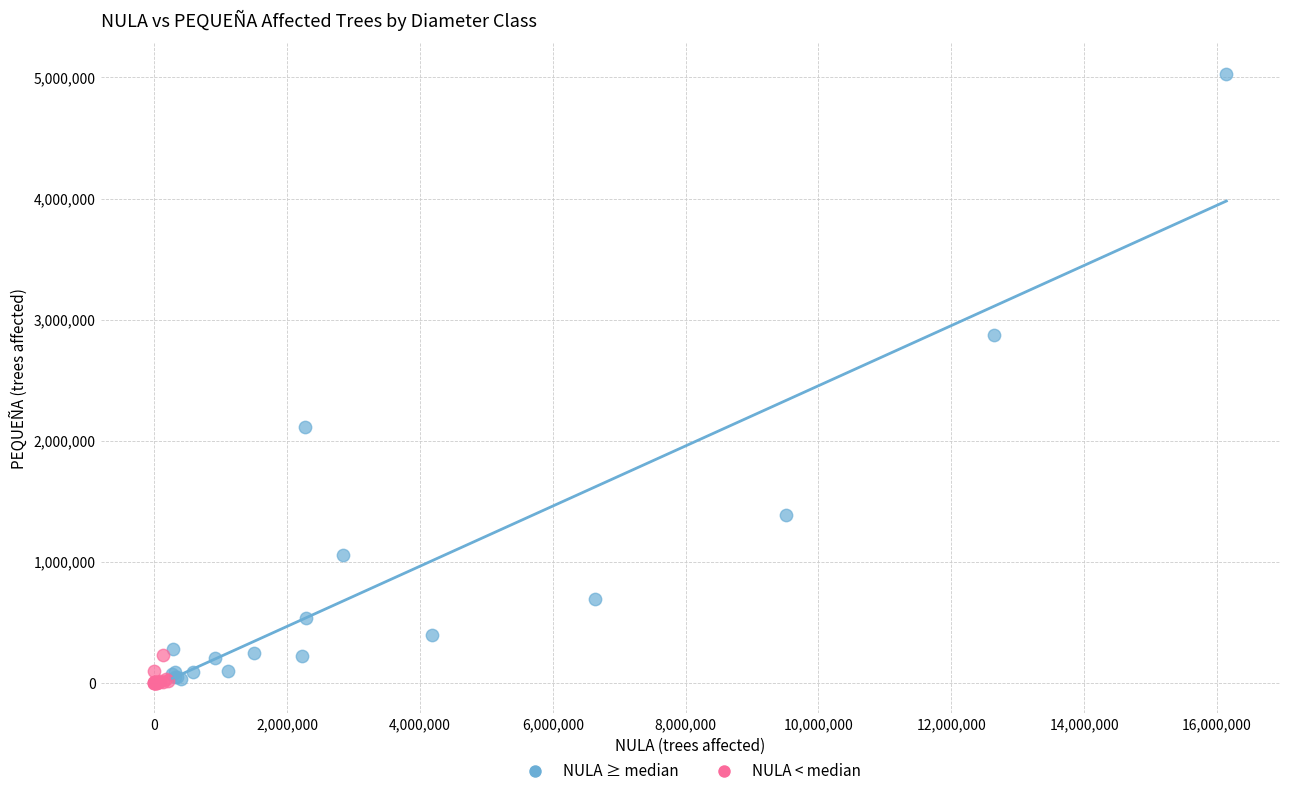

Which series has the widest spread of Y values?

NULA ≥ median